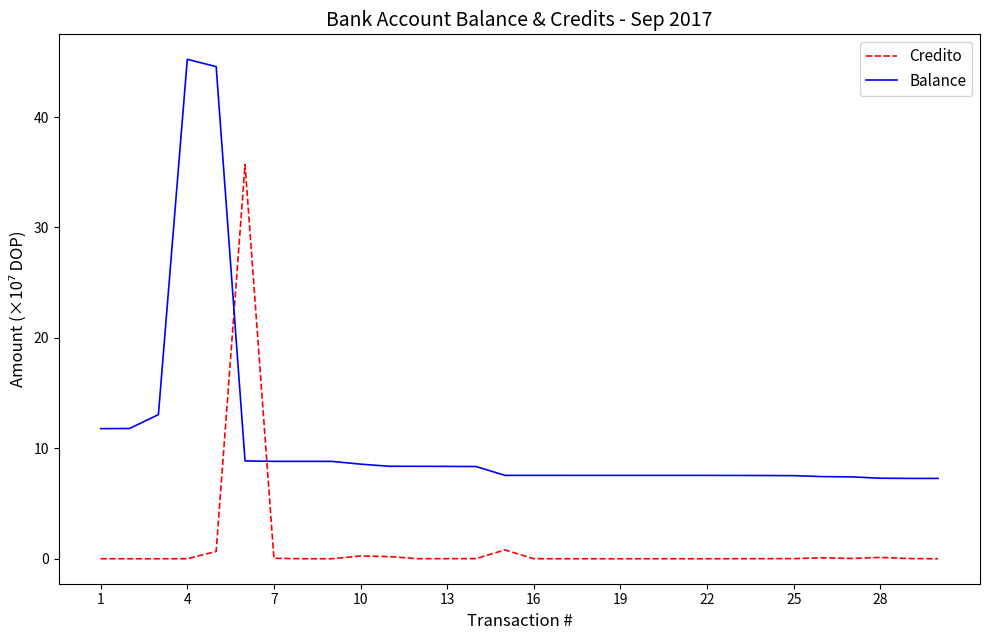

Rank the series by their maximum value, from highest to lowest.

Balance, Credito